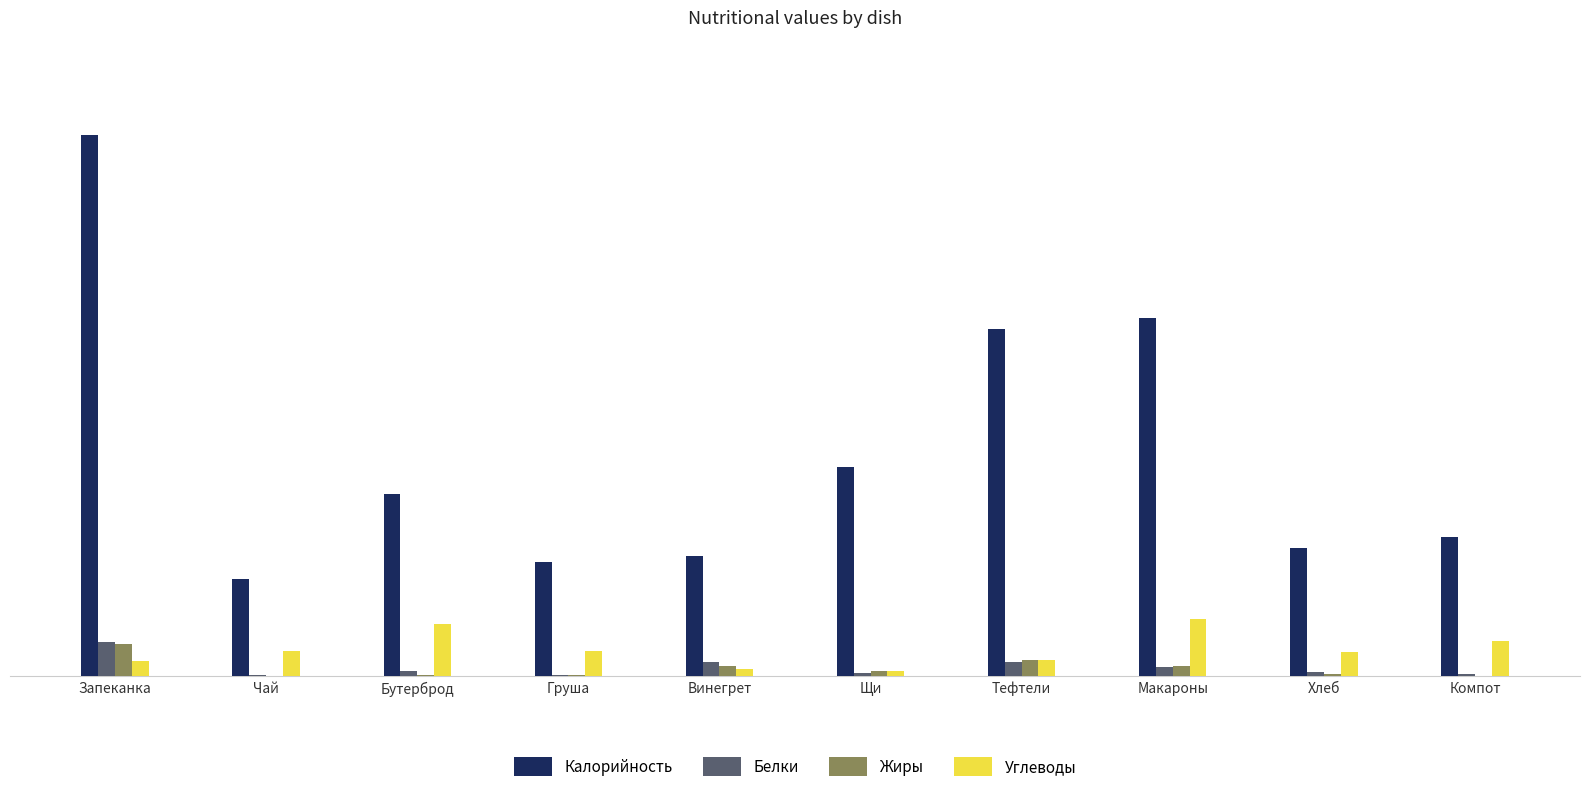

Where does the Белки series first go above 3?

Запеканка